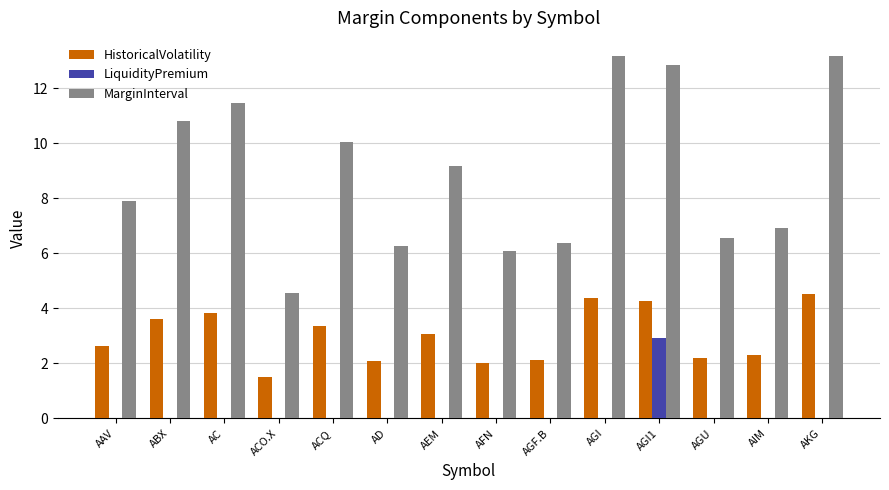

Are the bars grouped side by side (vs. stacked)?

Yes